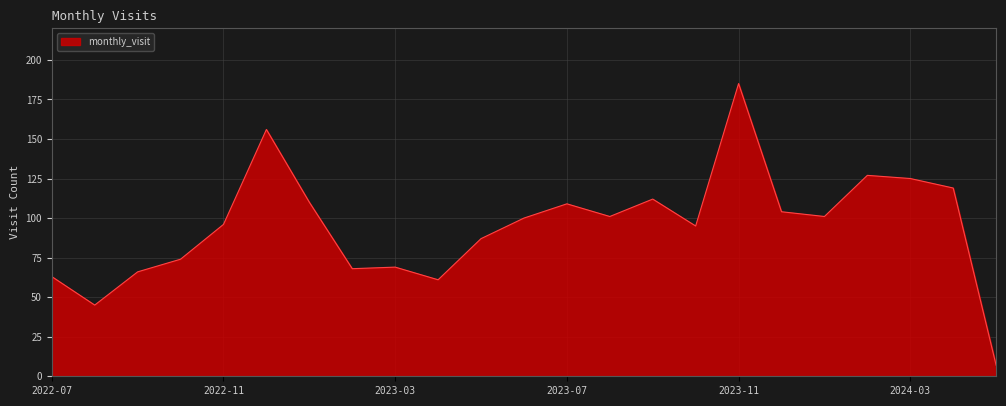

How many distinct data groups are displayed?

1